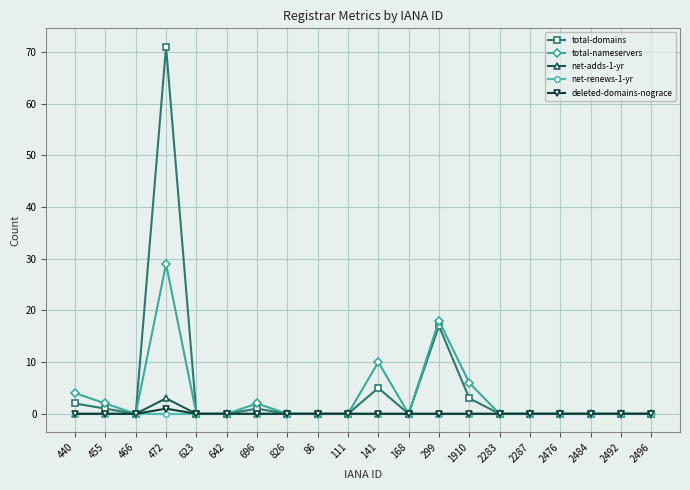

The value of net-adds-1-yr at 141 is 0. True or false?

True